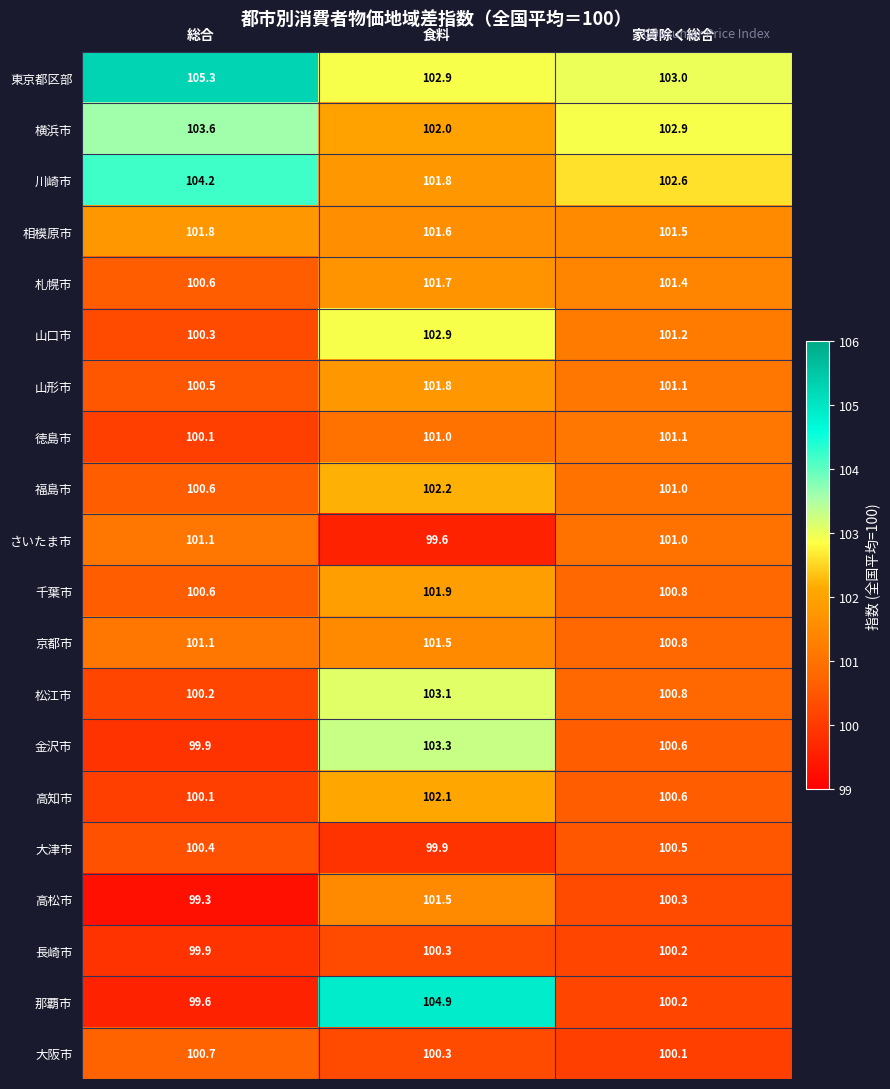

The 横浜市 series shows 102.0 at 食料. True or false?

True